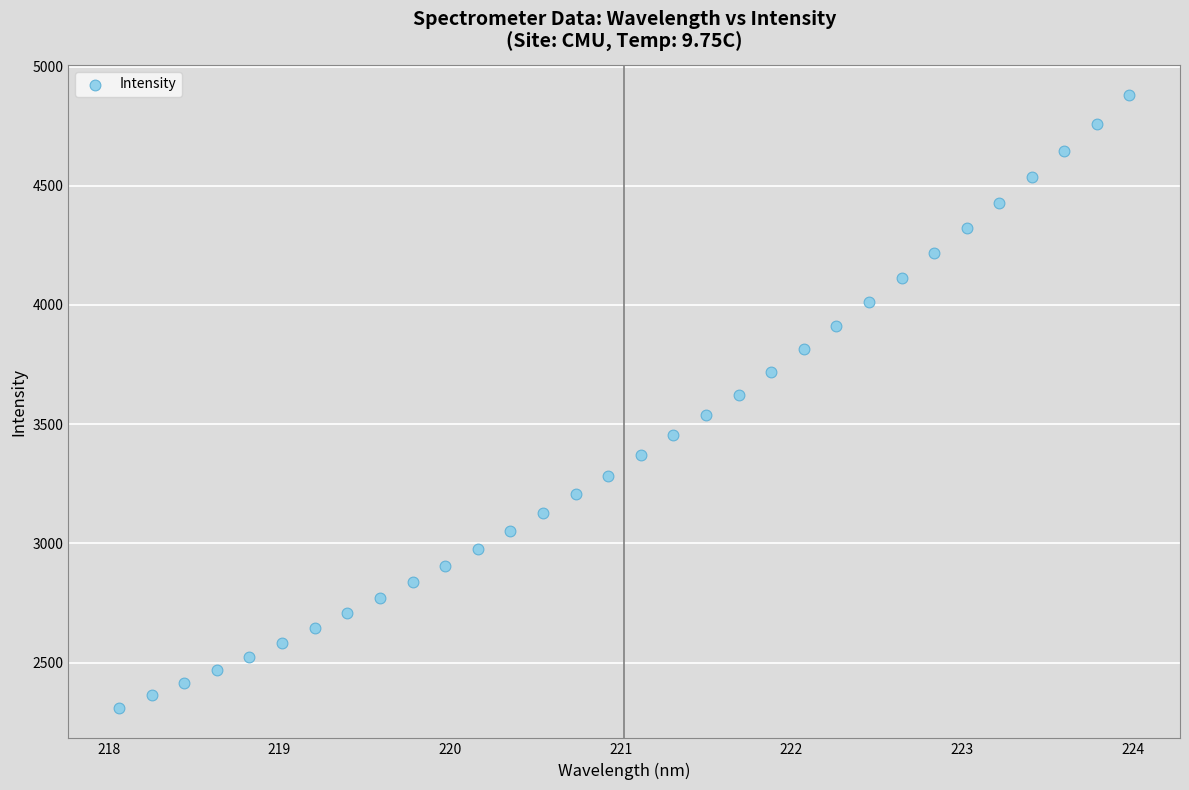

What is the range of X values (max minus min)?

5.9